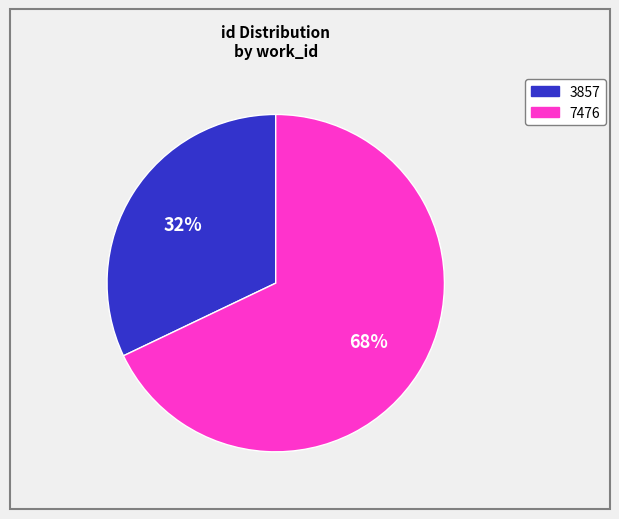

To the nearest percent, what is the difference between the largest and smallest slice percentages?

36%